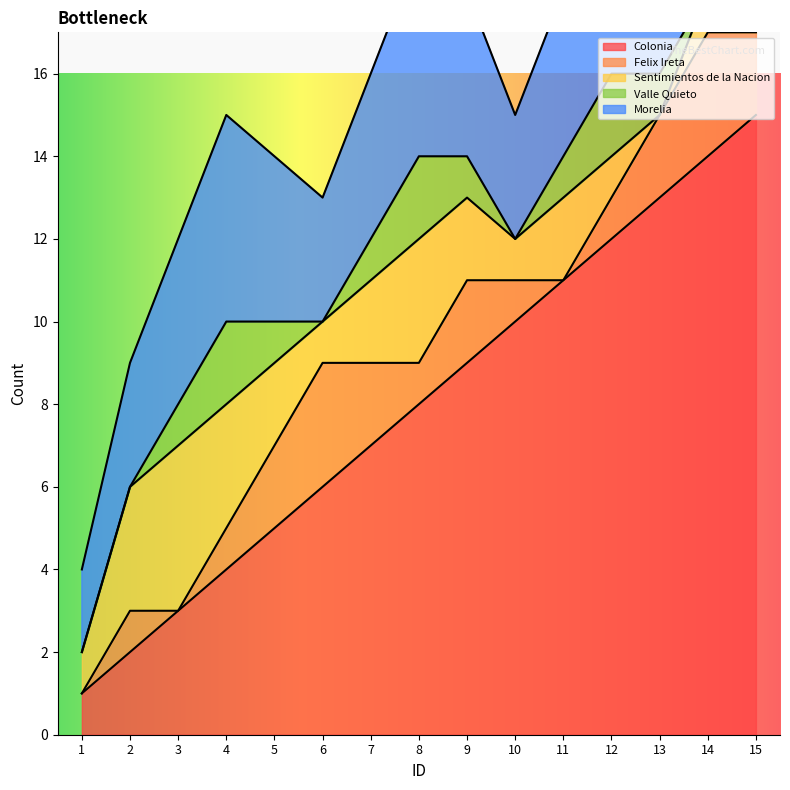

Which series has the largest total across all categories?

Colonia